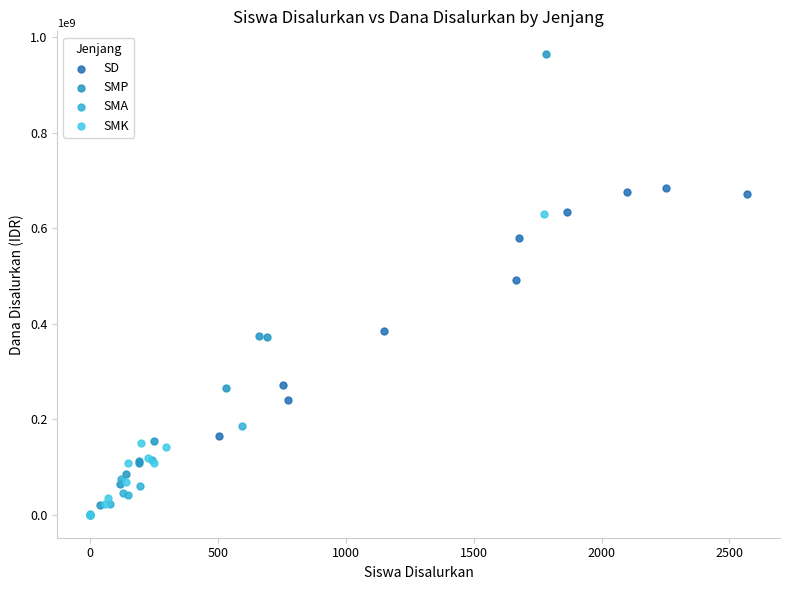

Which series reaches the maximum Y coordinate?

SMP